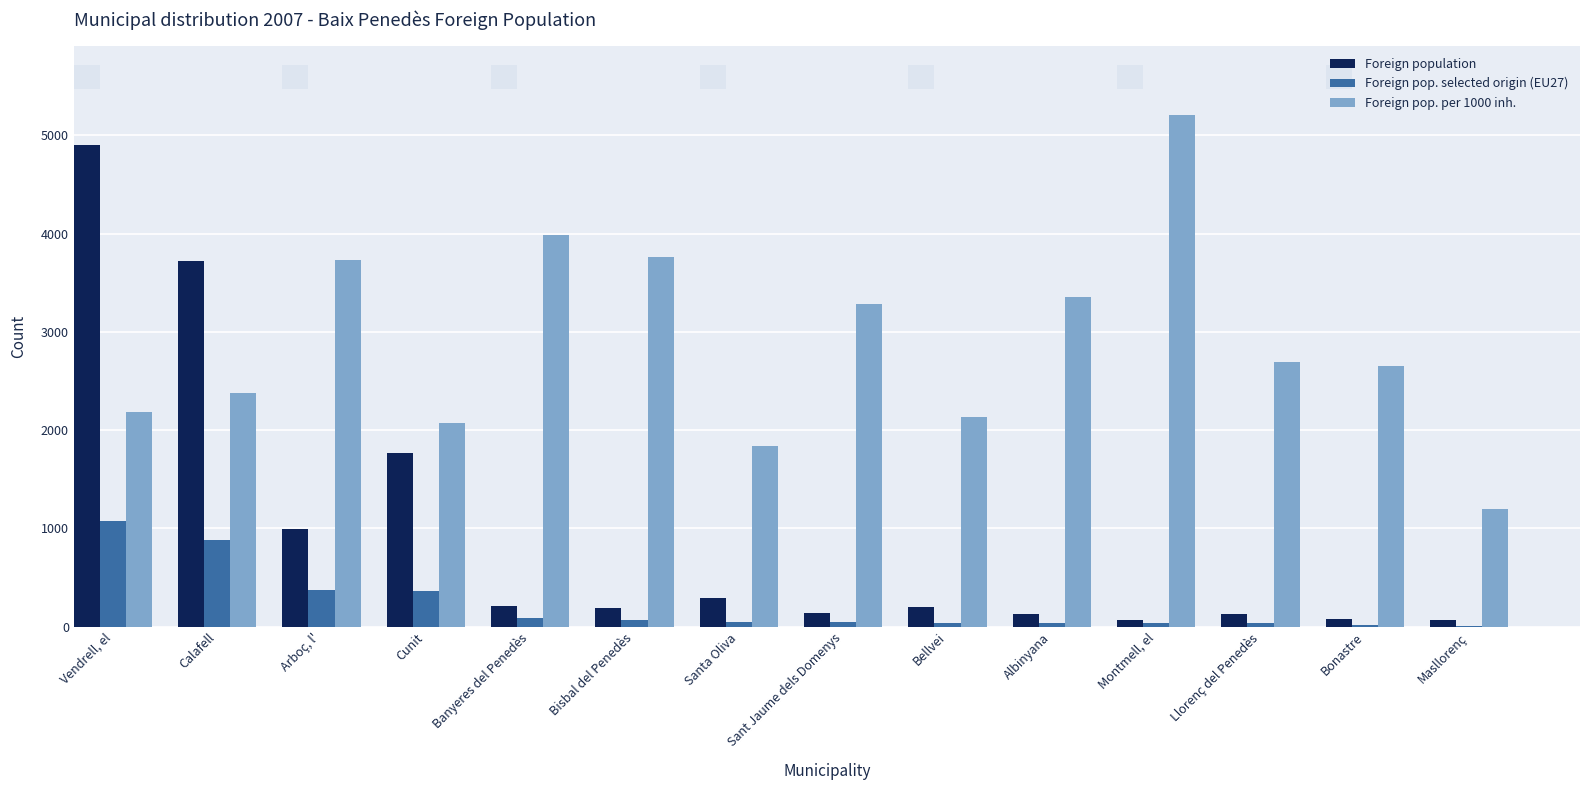

Is the value of Foreign pop. per 1000 inh. at Albinyana greater than the value of Foreign pop. selected origin (EU27) at Montmell, el?

Yes